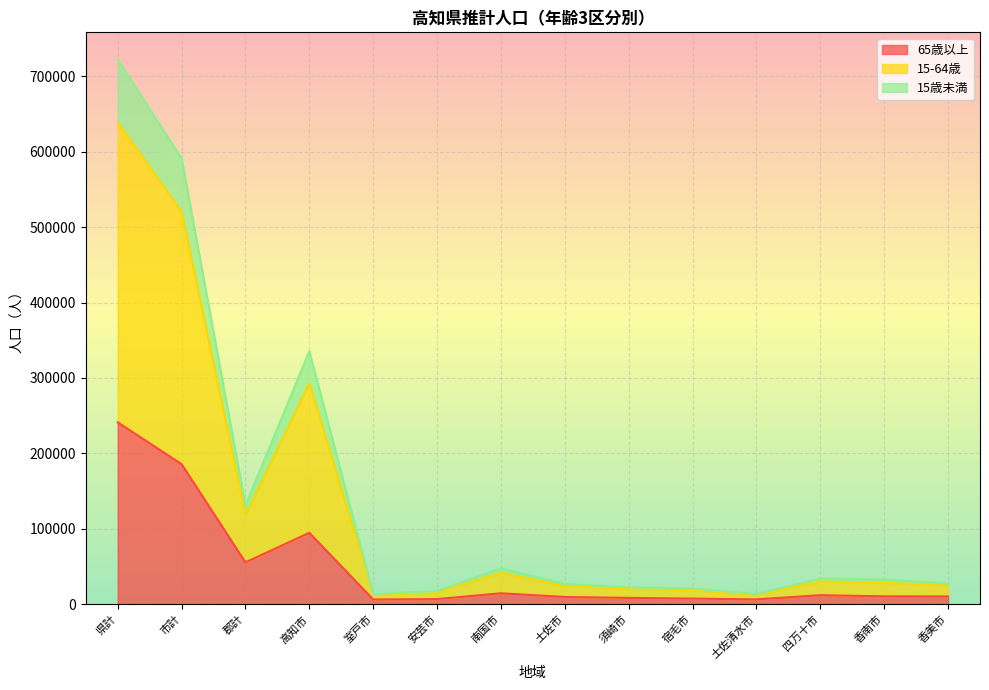

True or false: 15歳未満 and 総数 cross at least once.

False